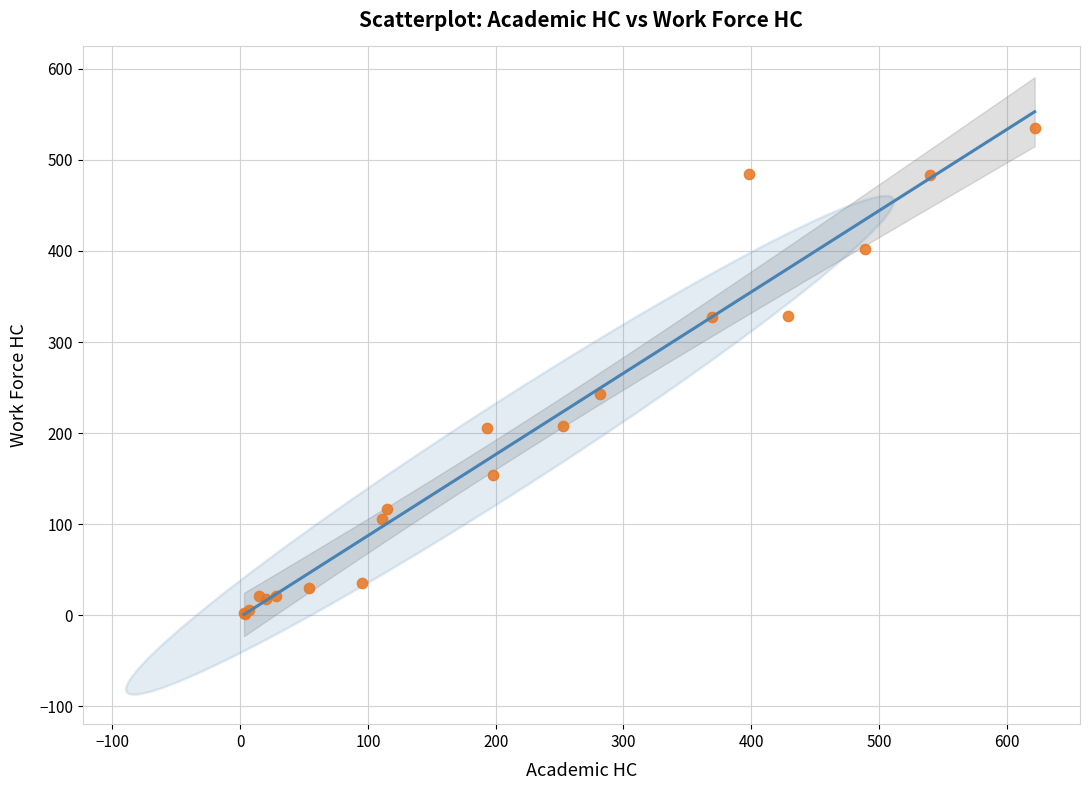

What Y value in the scatter plot is closest to 268?

243